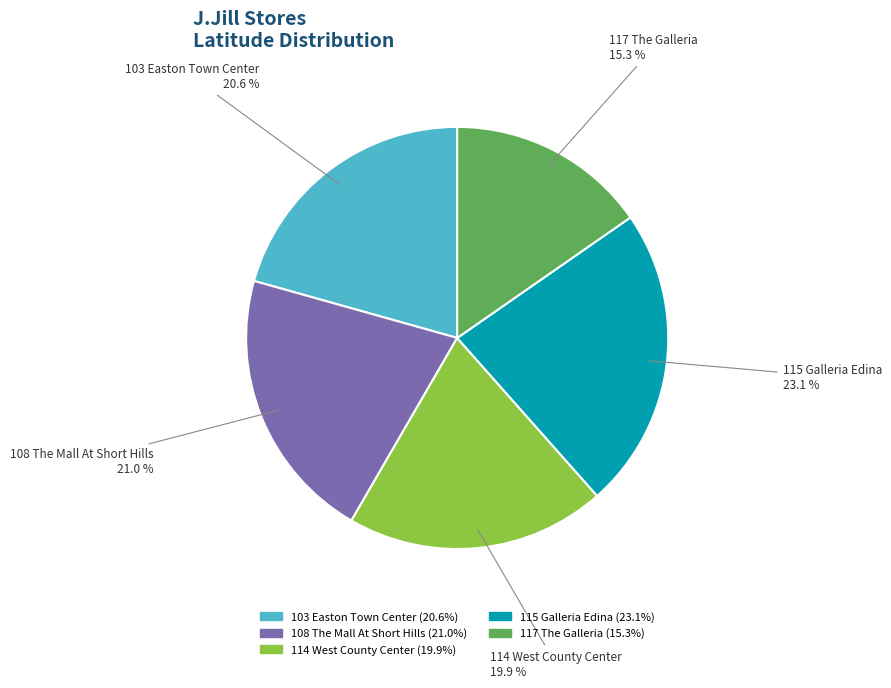

Which slice is the largest?

115 Galleria Edina